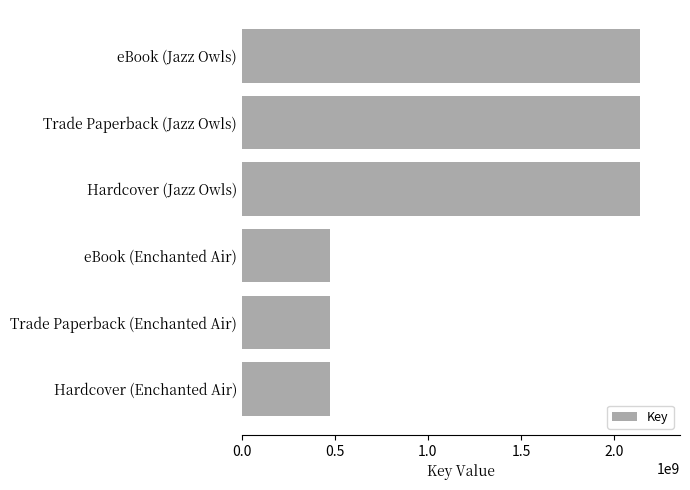

The value at eBook (Enchanted Air) is 847040650. True or false?

False